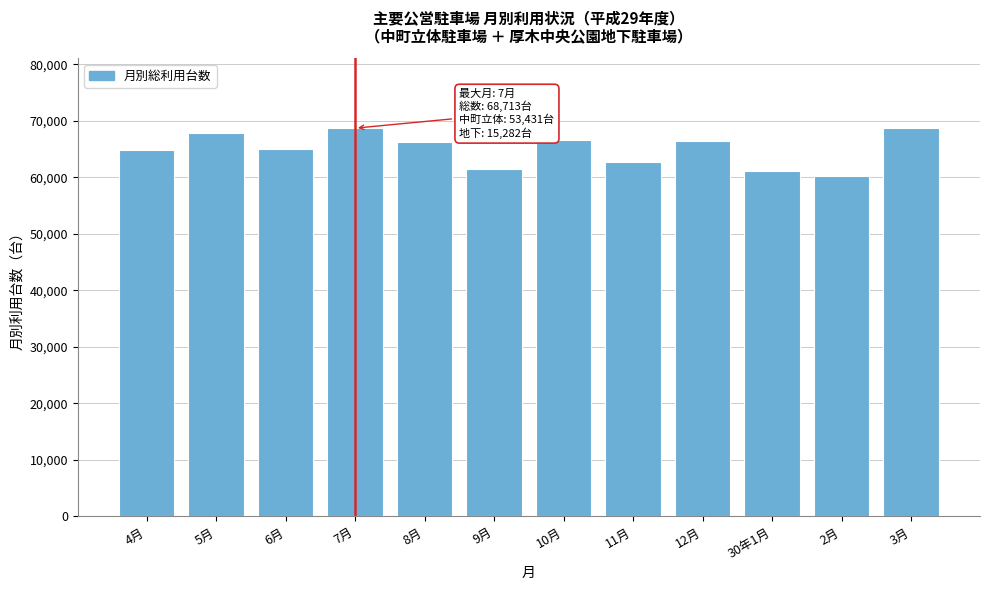

What is the smallest value displayed?

60188